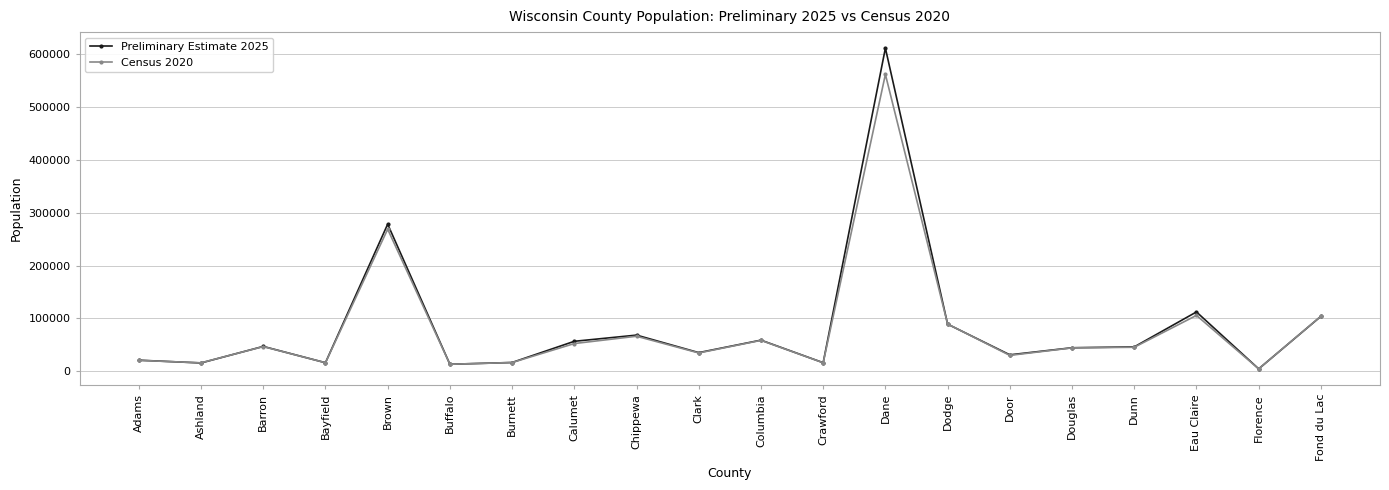

What is the greatest value displayed?

611149